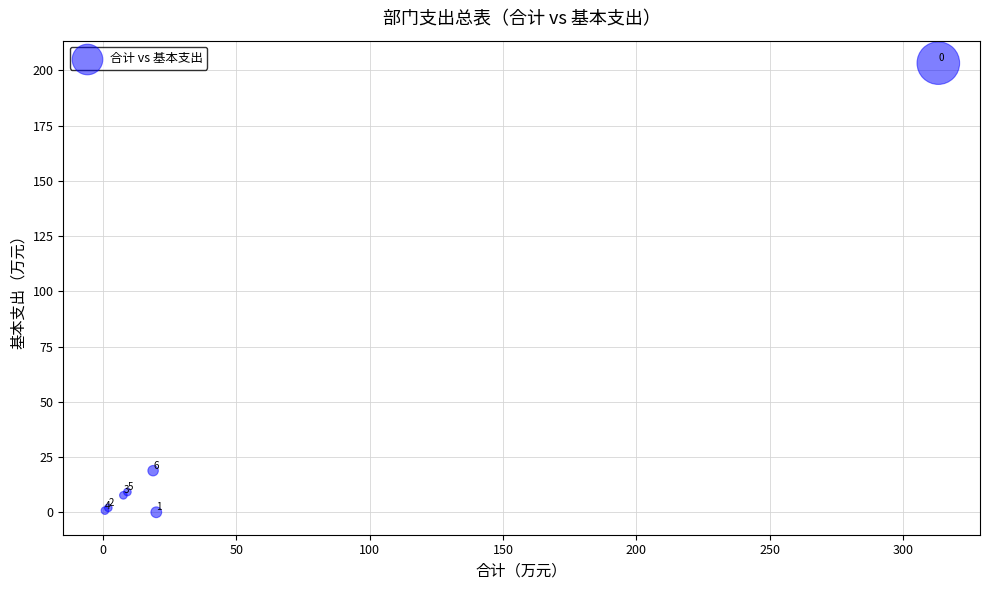

What Y value in the scatter plot is closest to 101?

18.8